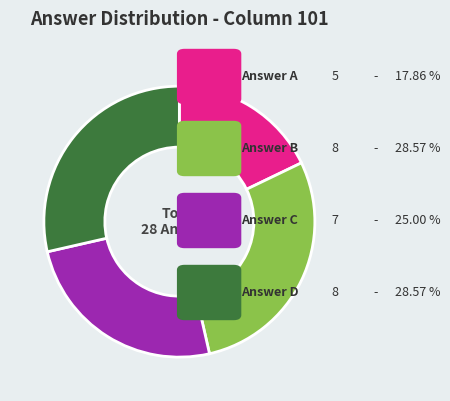

Does any single category account for the majority?

No